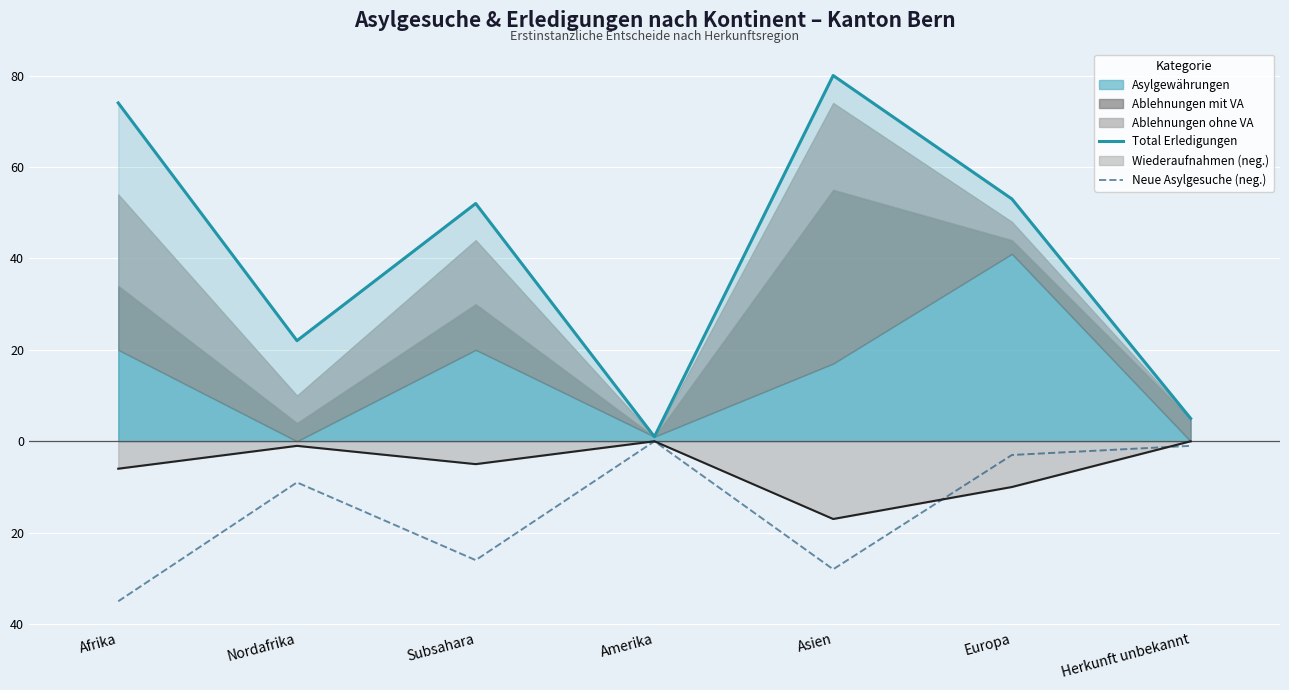

What is the average value of the Total Erledigungen series?

41